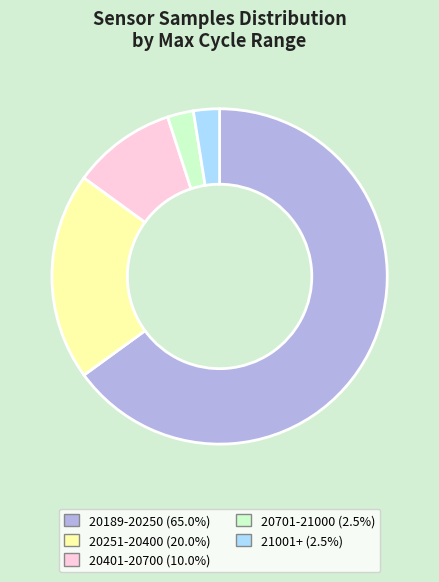

Is the sum of 20401-20700 (10.0%) and 20251-20400 (20.0%) greater than half?

No